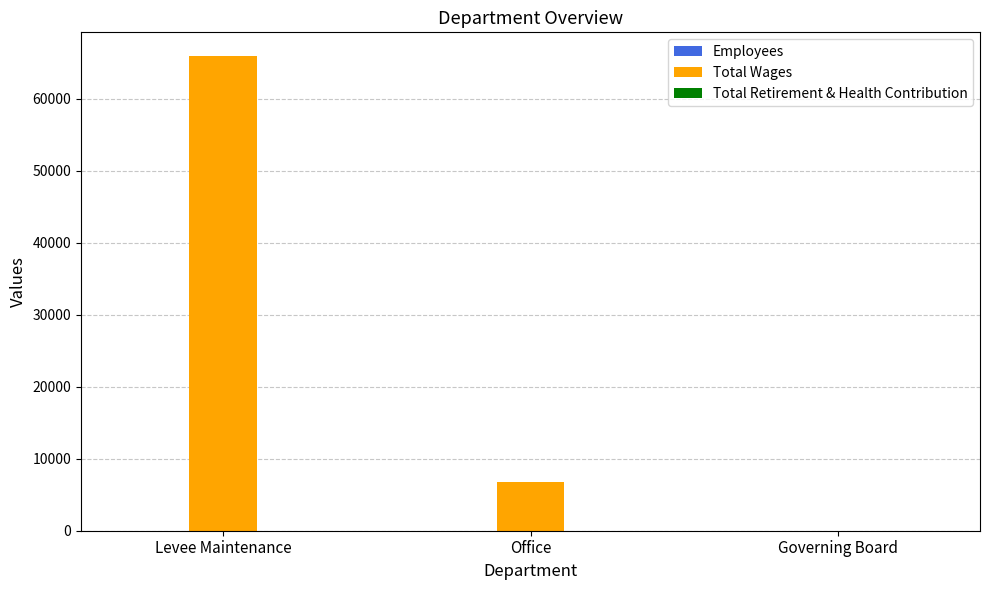

Is it true that Total Wages equals 0 at Governing Board?

True